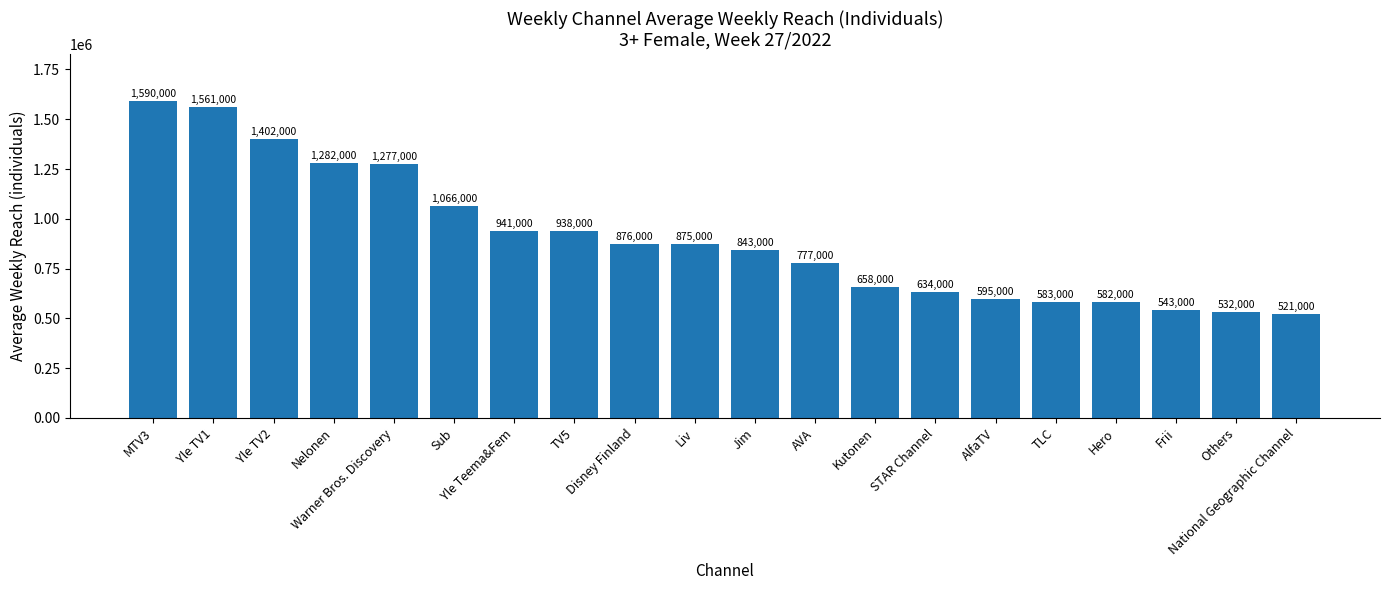

Reading left to right, list all the values displayed in this chart.

1590000	1561000	1402000	1282000	1277000	1066000	941000	938000	876000	875000	843000	777000	658000	634000	595000	583000	582000	543000	532000	521000